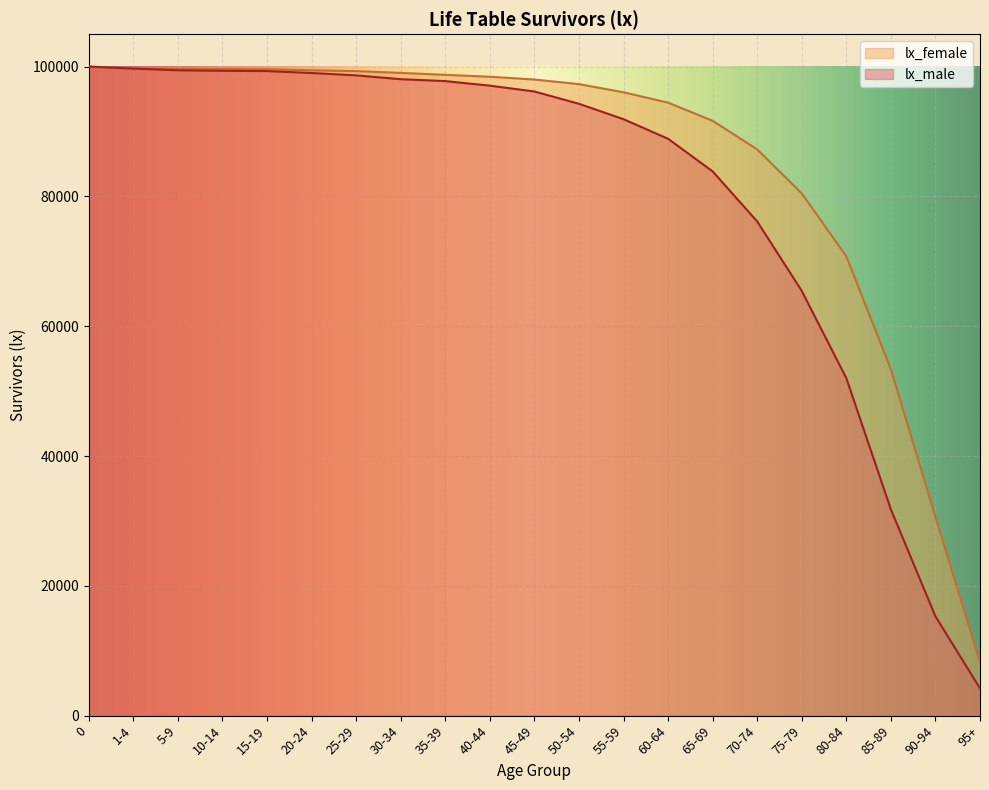

True or false: lx_male and lx_female cross at least once.

False